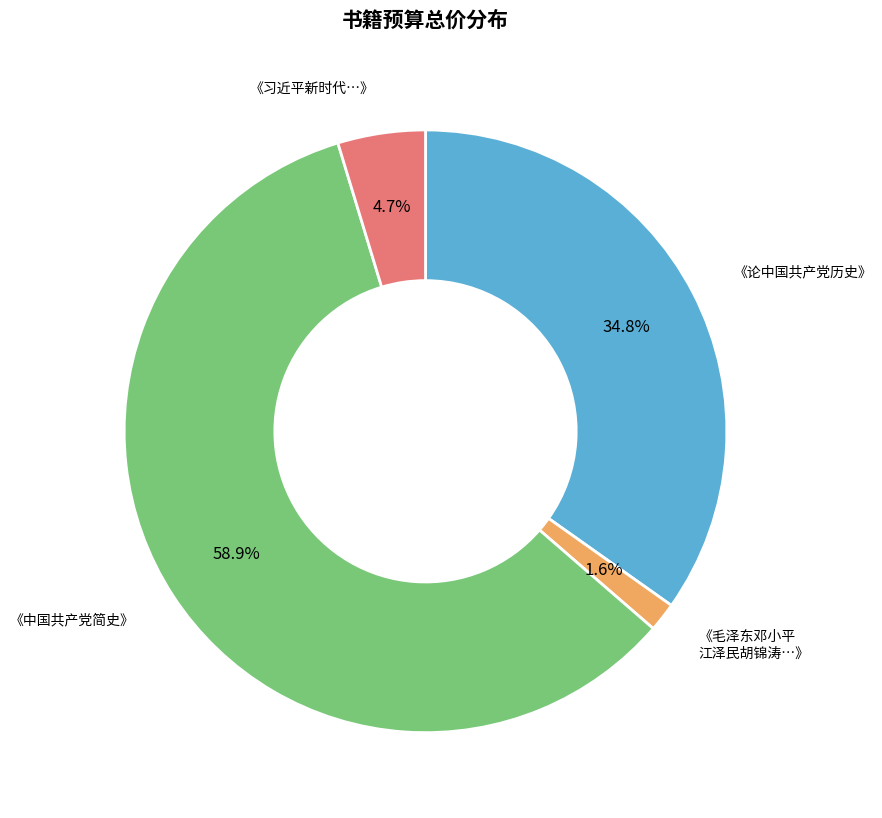

Rank the categories by value from lowest to highest.

《毛泽东邓小平 江泽民胡锦涛…》, 《习近平新时代…》, 《论中国共产党历史》, 《中国共产党简史》